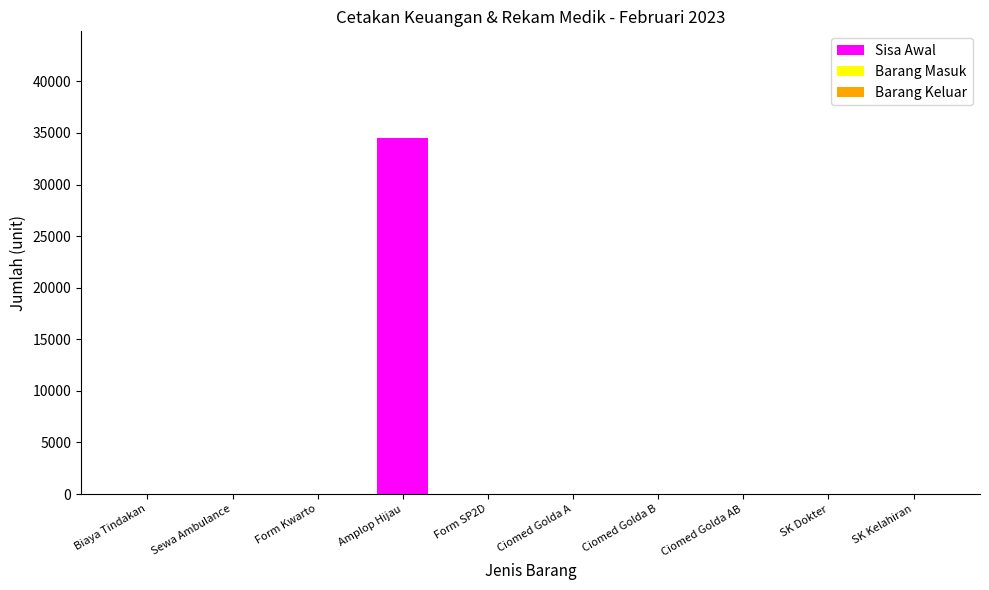

At which category is the sum across all series the highest?

Amplop Hijau